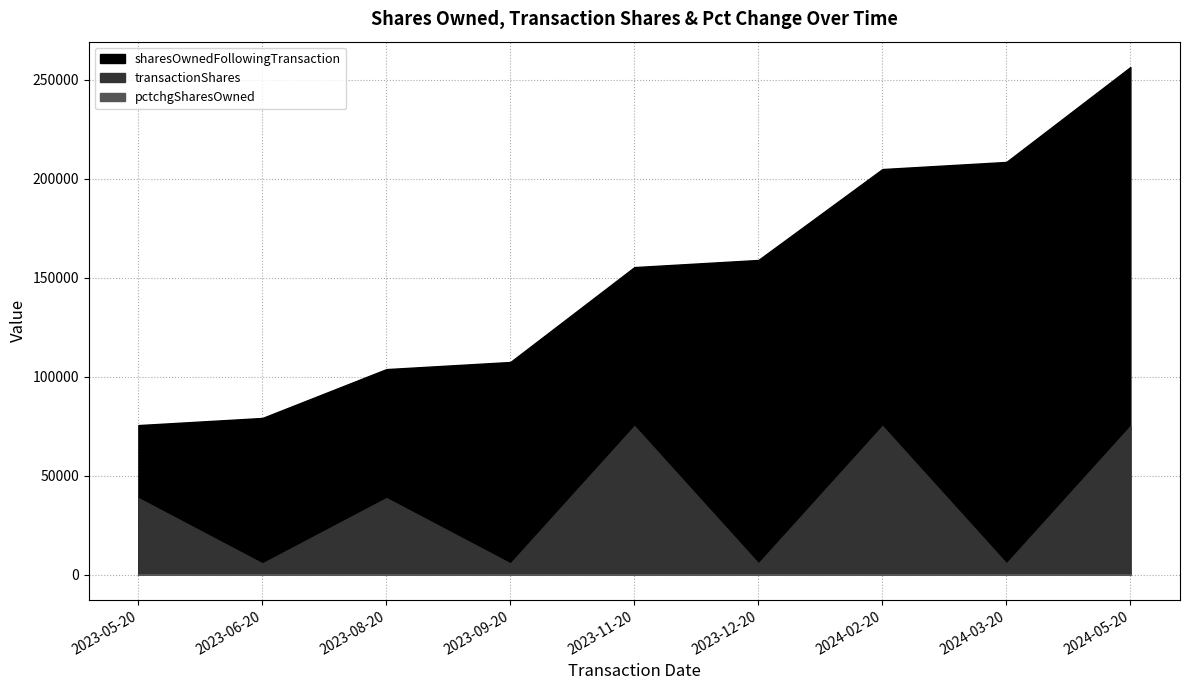

What position from the right is 2023-08-20?

7